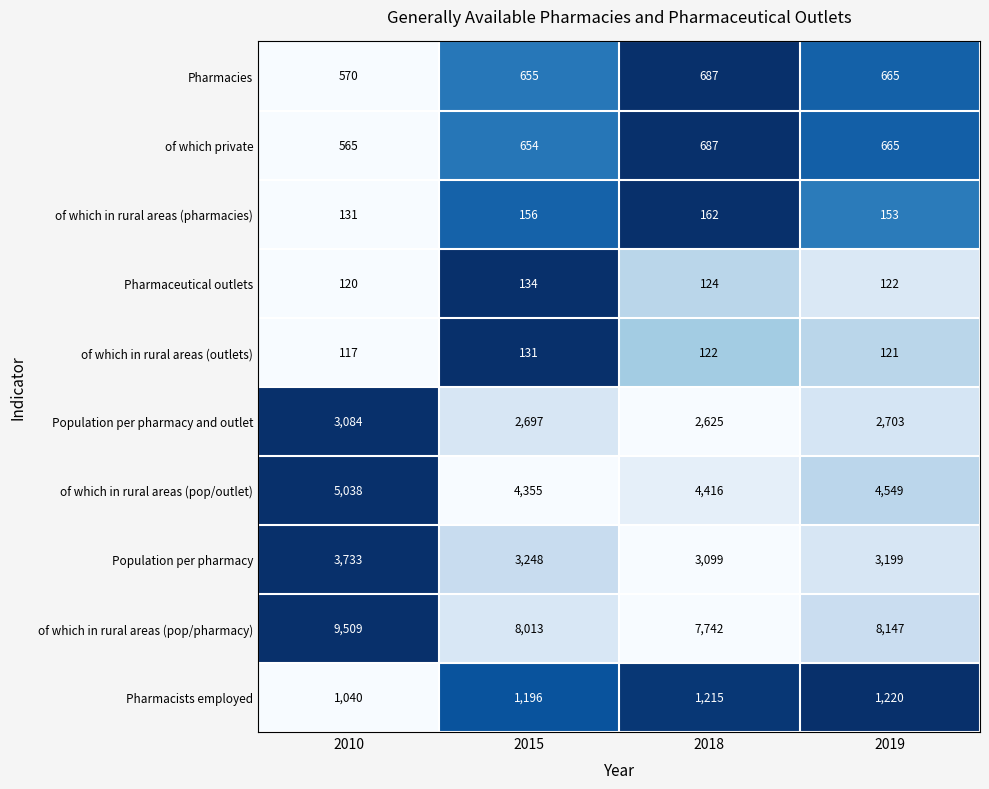

Which series changed the most between 2010 and 2018?

of which in rural areas (pop/pharmacy)